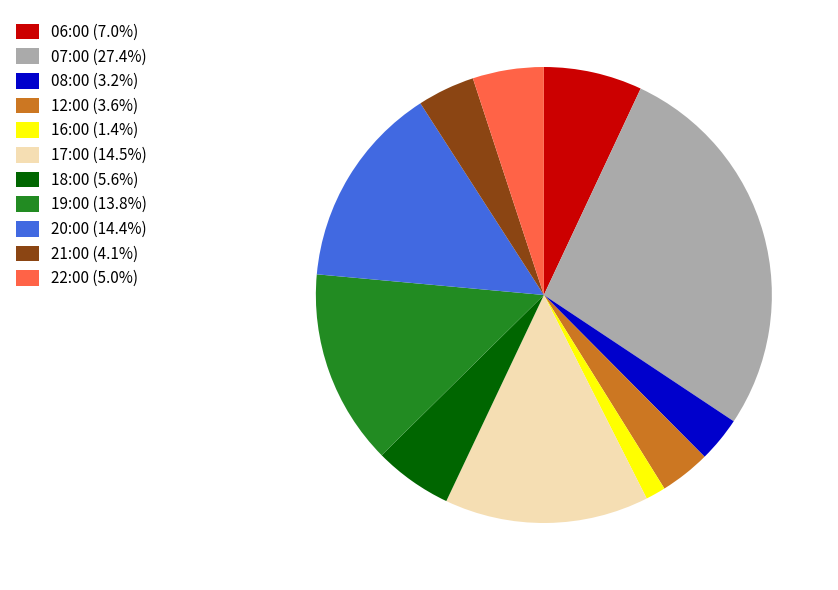

Which slice is the largest?

07:00